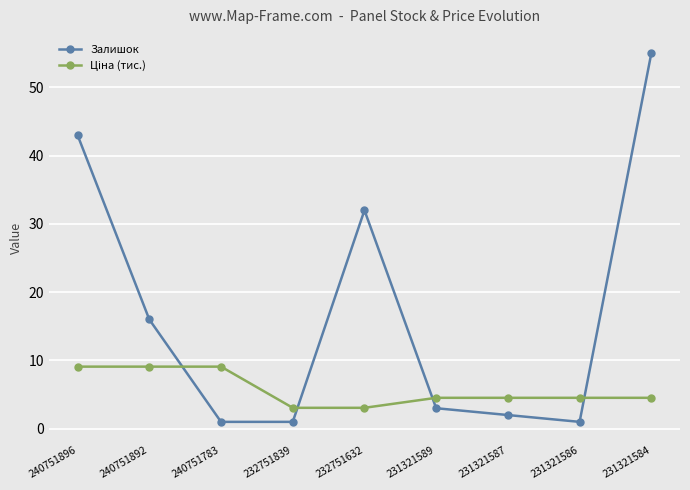

At which label does Залишок reach its peak?

231321584